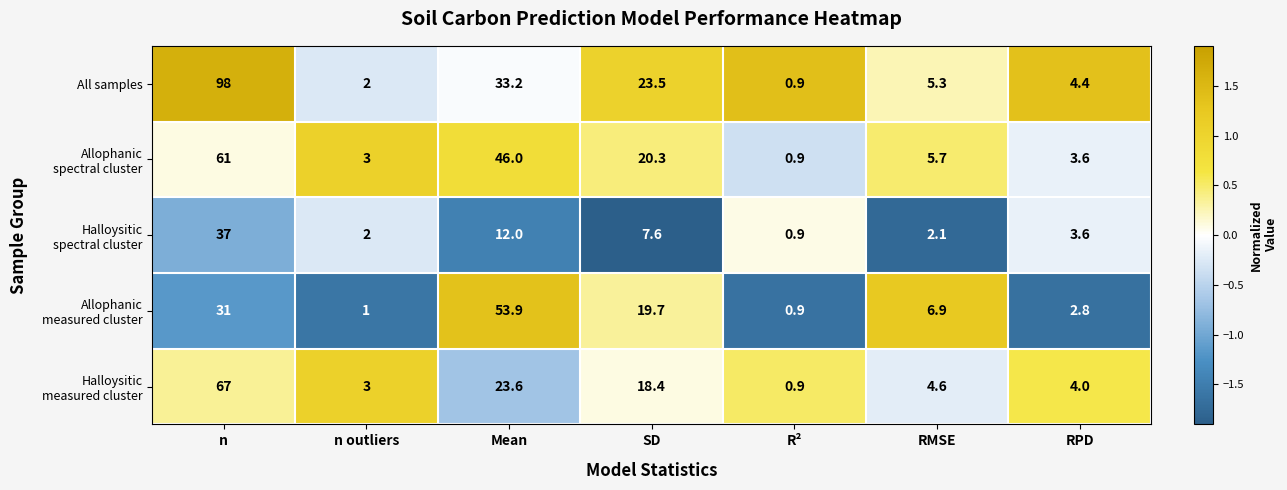

Which category has the highest value across all series?

n